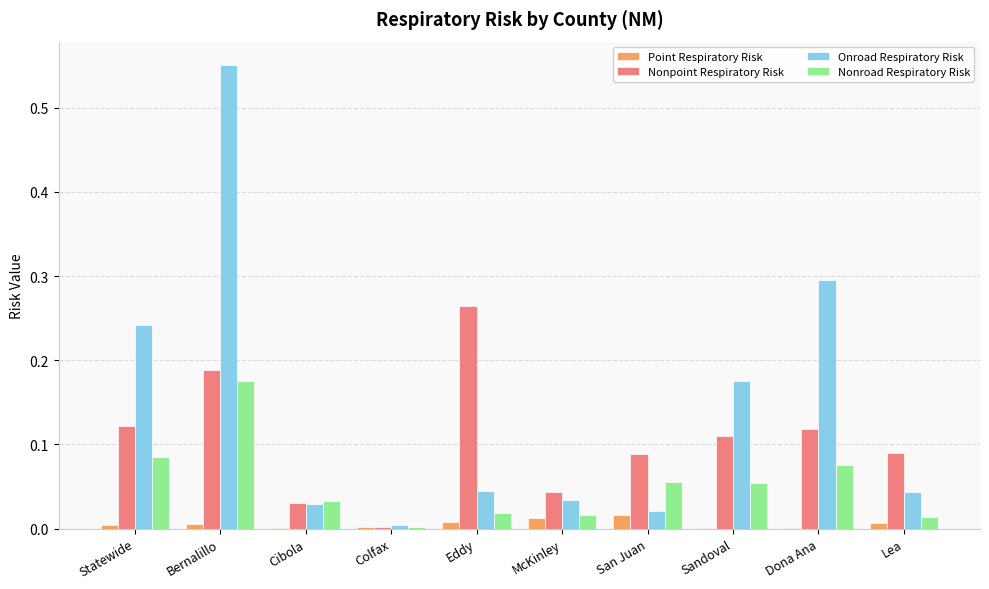

True or false: Nonroad Respiratory Risk has a value of 0.0 at Cibola.

True